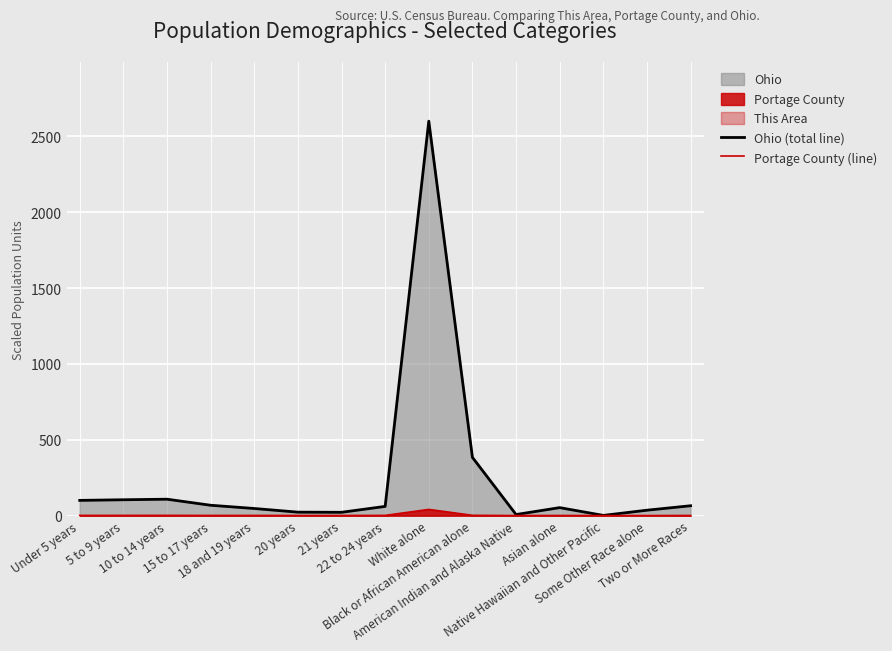

How many lines are shown in the chart?

2